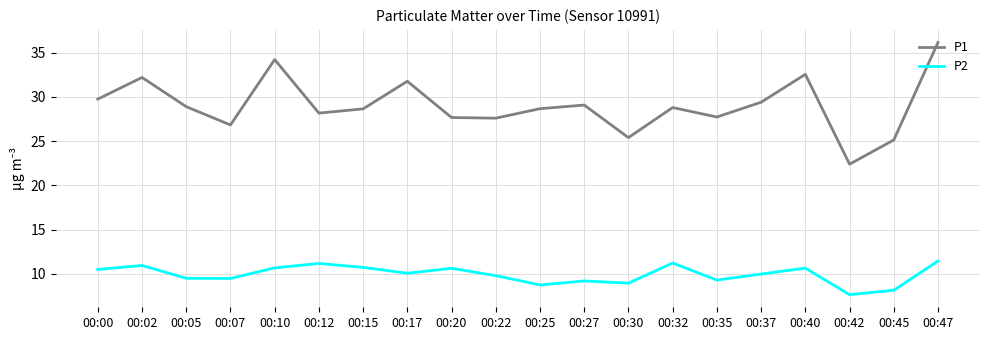

List the series in order of their overall mean, highest first.

P1, P2